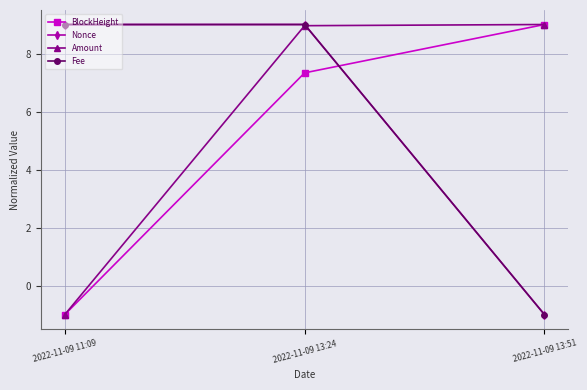

Reading right to left, what are all the values shown in this chart?

BlockHeight: 9.0	7.3	-1.0
Nonce: -1.0	9.0	9.0
Amount: 9.0	9.0	-1.0
Fee: -1.0	9.0	9.0